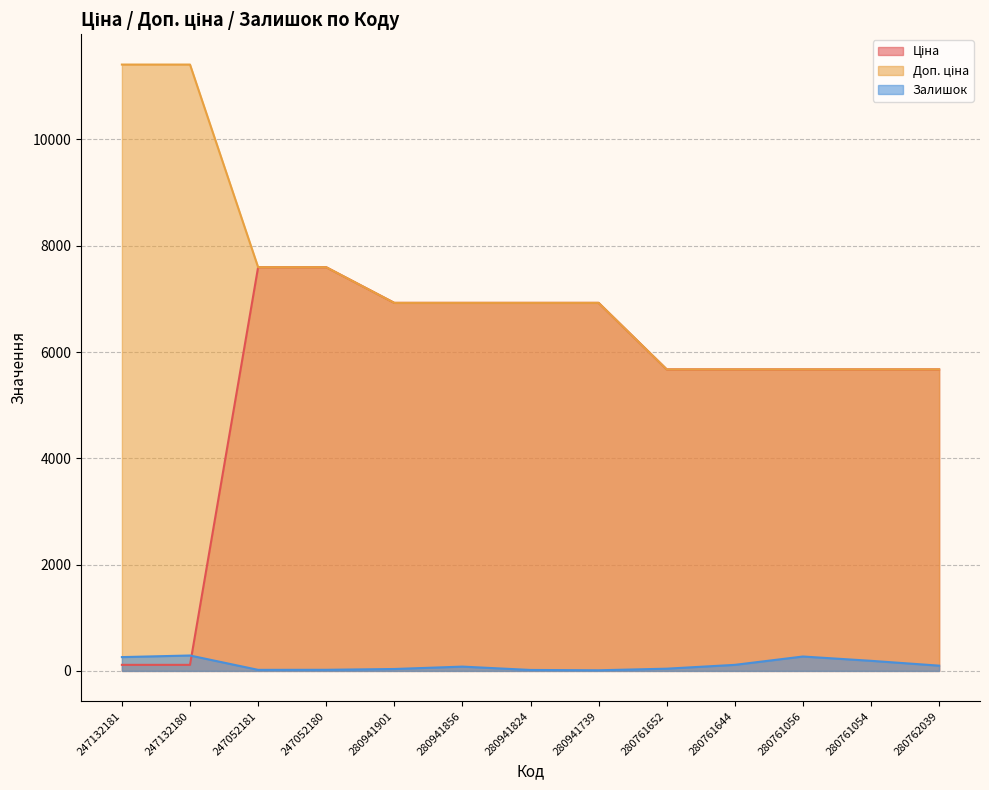

Reading left to right, extract all data points from this chart.

Ціна: 247132181=114.1	247132180=114.1	247052181=7596.5	247052180=7596.5	280941901=6925.7	280941856=6925.7	280941824=6925.7	280941739=6925.7	280761652=5673.8	280761644=5673.8	280761056=5673.8	280761054=5673.8	280762039=5673.8
Доп. ціна: 247132181=11410.0	247132180=11410.0	247052181=7596.5	247052180=7596.5	280941901=6925.7	280941856=6925.7	280941824=6925.7	280941739=6925.7	280761652=5673.8	280761644=5673.8	280761056=5673.8	280761054=5673.8	280762039=5673.8
Залишок: 247132181=260.0	247132180=290.0	247052181=20.0	247052180=21.0	280941901=36.0	280941856=81.0	280941824=18.0	280941739=12.0	280761652=42.0	280761644=114.0	280761056=271.0	280761054=190.0	280762039=99.0